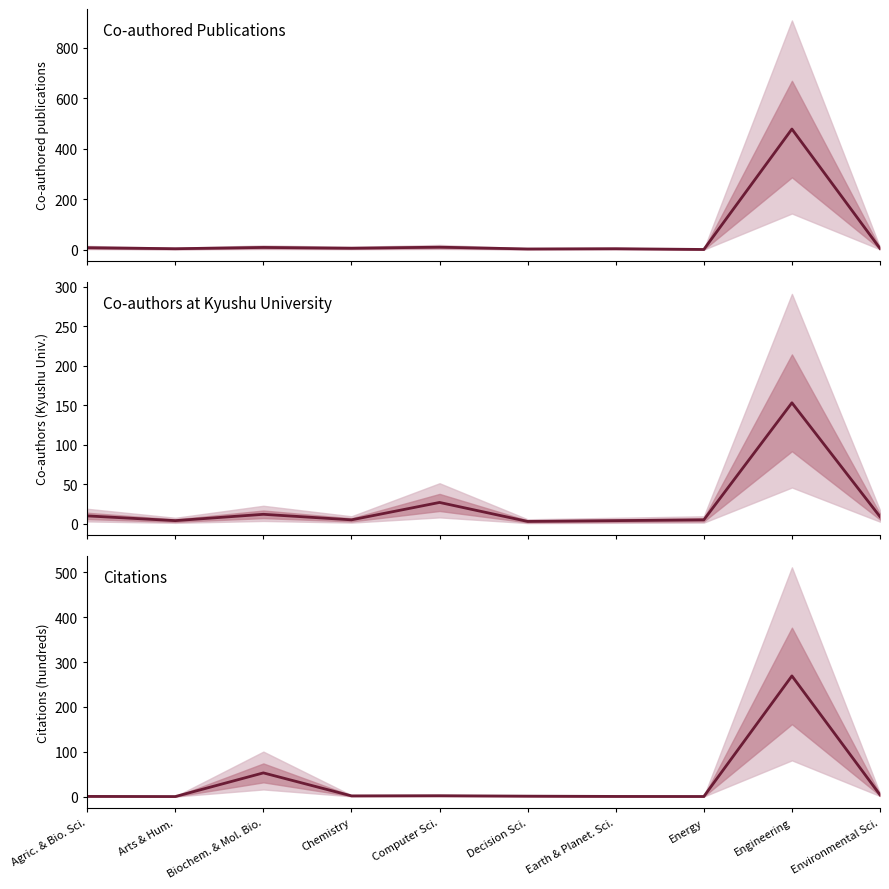

How many series are shown in this chart?

3